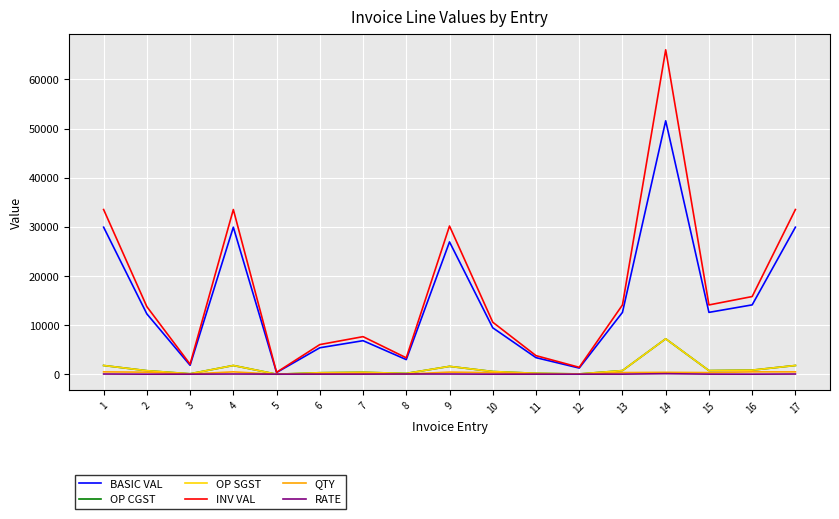

At which label does OP SGST first exceed 737?

1